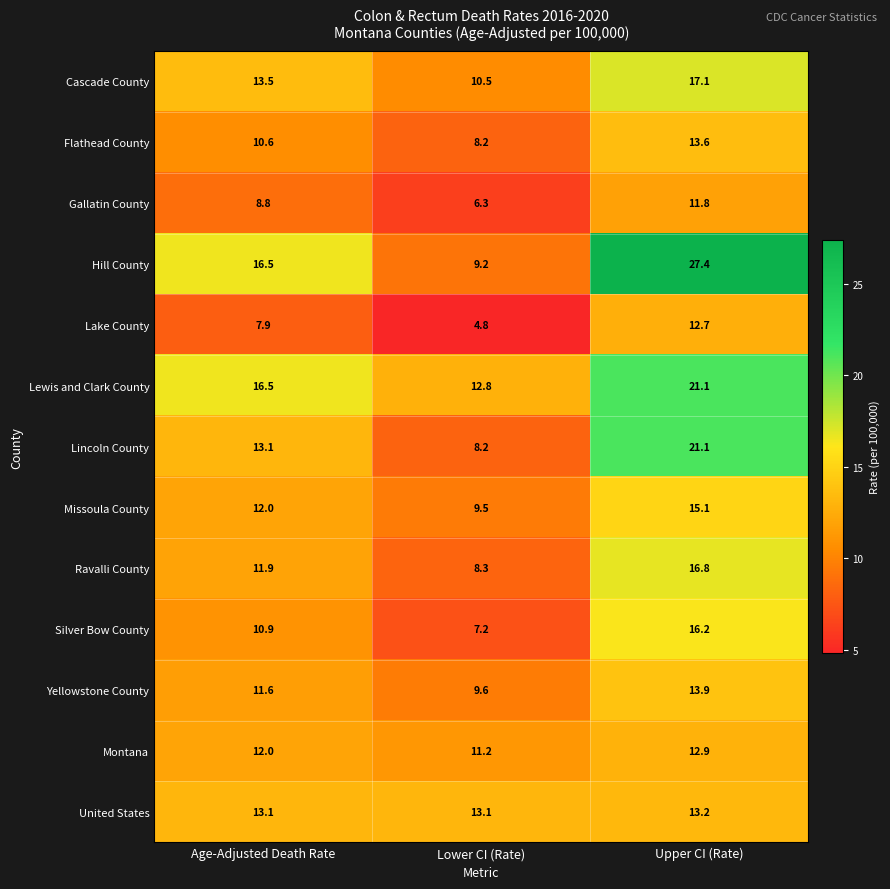

Which series has the widest spread of values?

Hill County